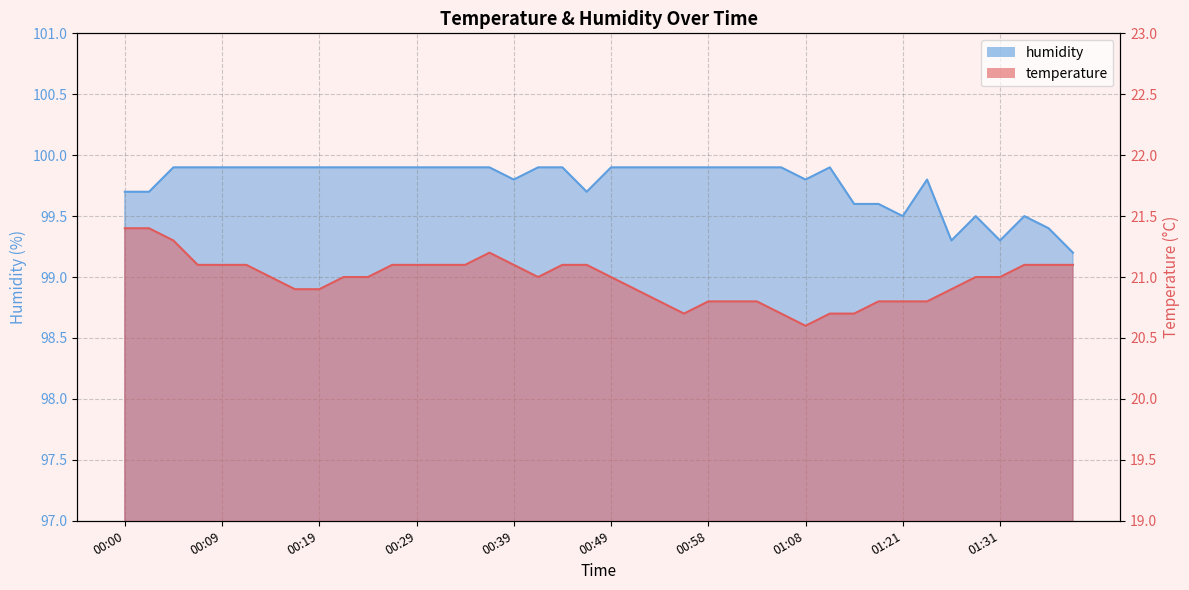

What is the total value across all series at 00:46?

120.8